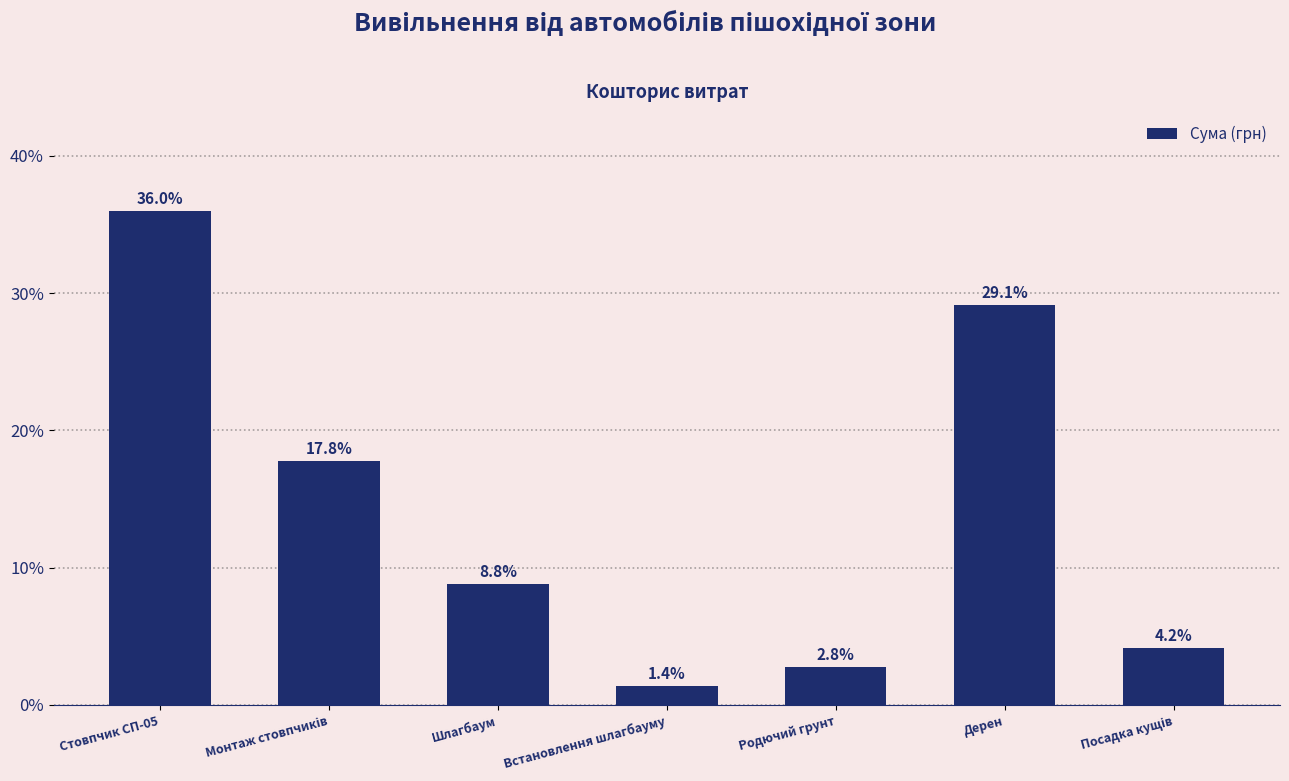

Which has a higher value, Встановлення шлагбауму or Стовпчик СП-05?

Стовпчик СП-05